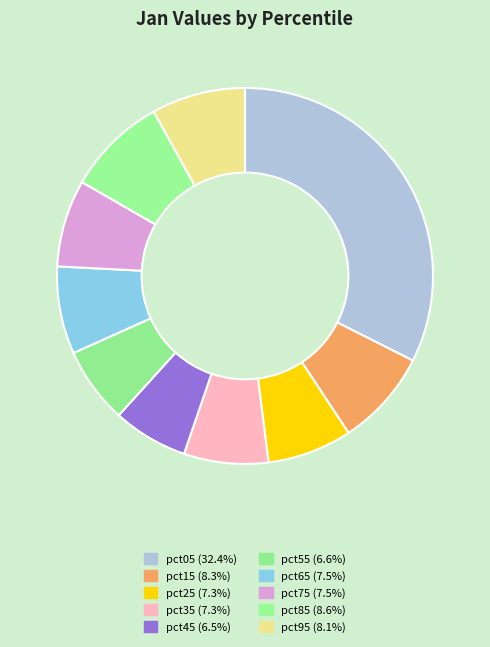

What percentage is NOT represented by pct45?

93.5%